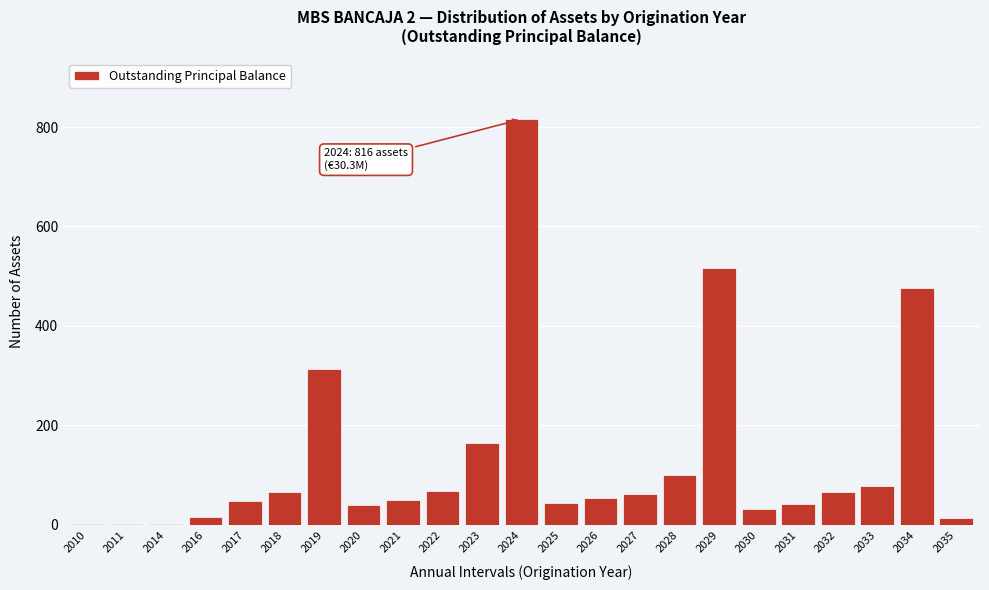

What is the change in value from 2020 to 2029?

+476